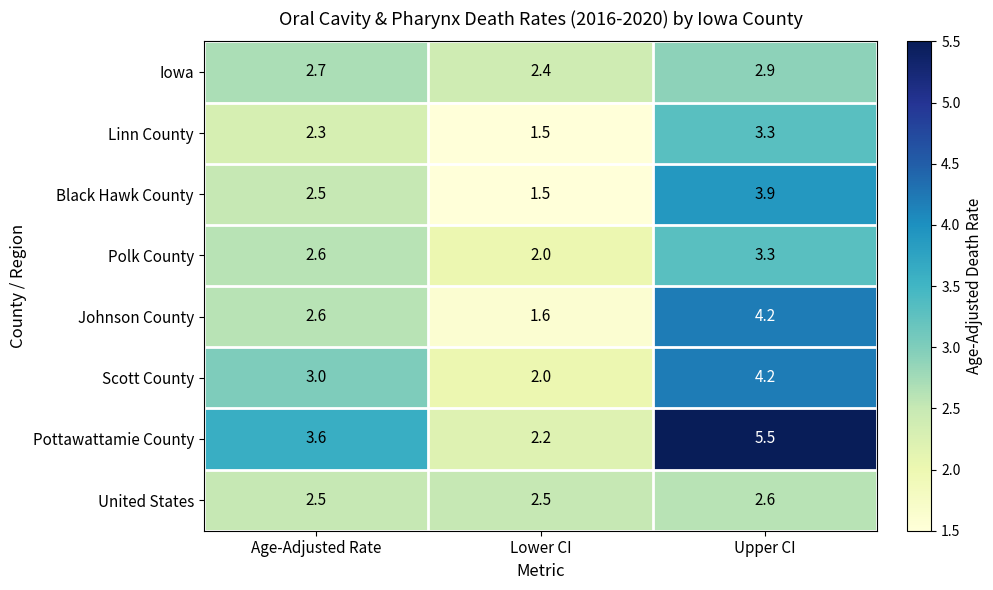

How many distinct data groups are displayed?

8